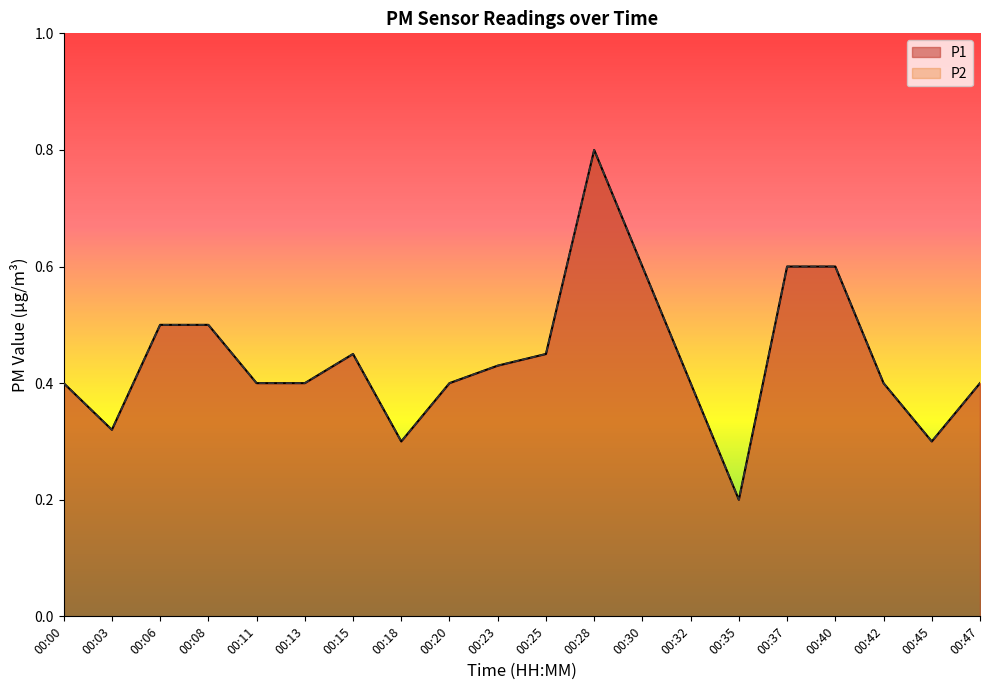

Rank the series by their maximum value, from lowest to highest.

P1, P2